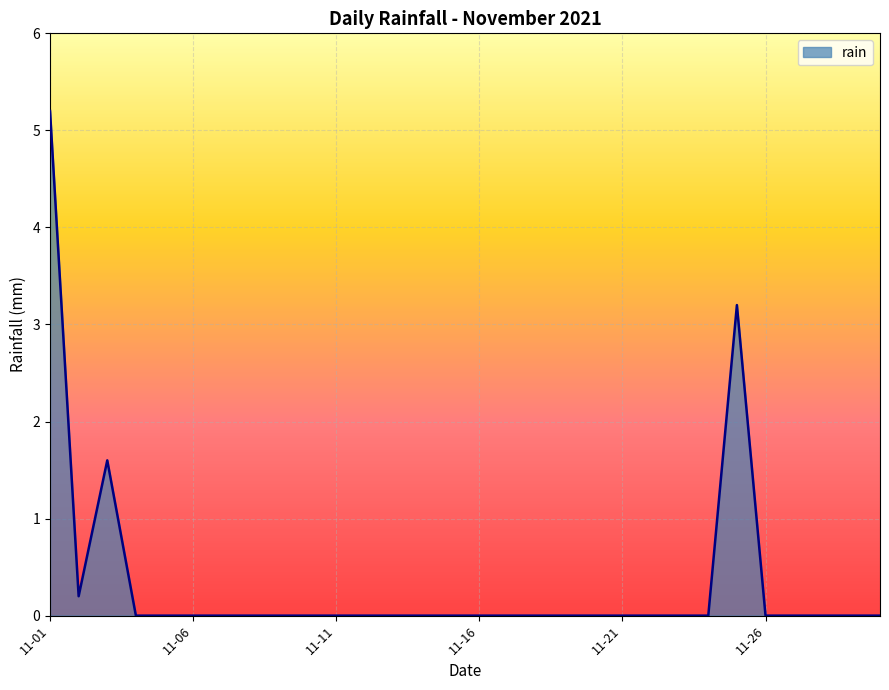

What is the greatest value displayed?

5.2